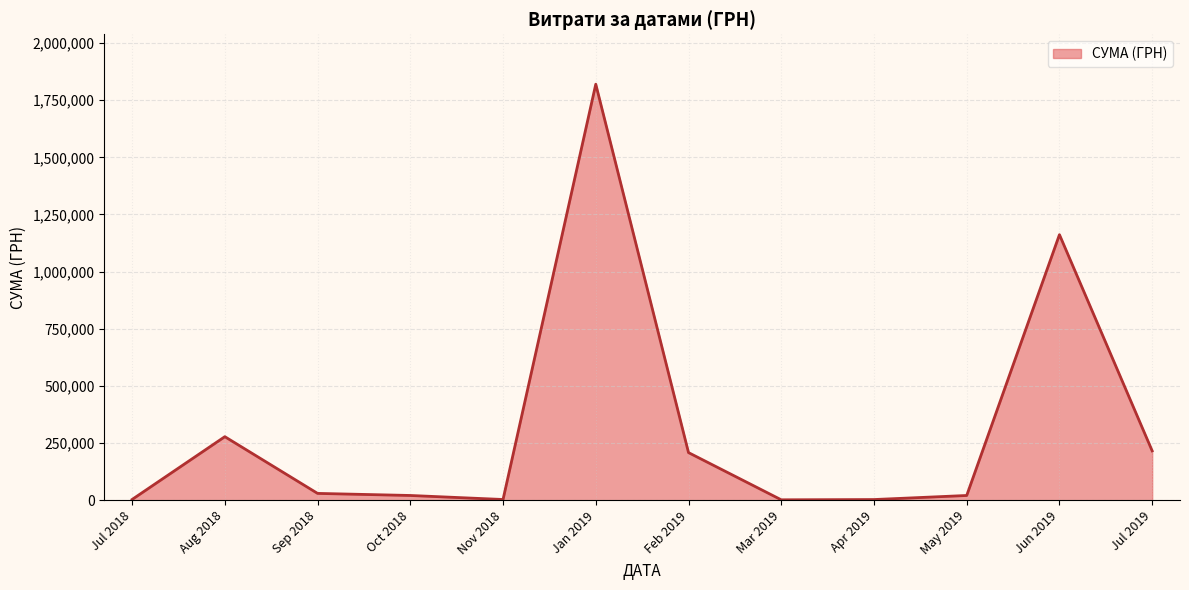

How many series are shown in this chart?

1